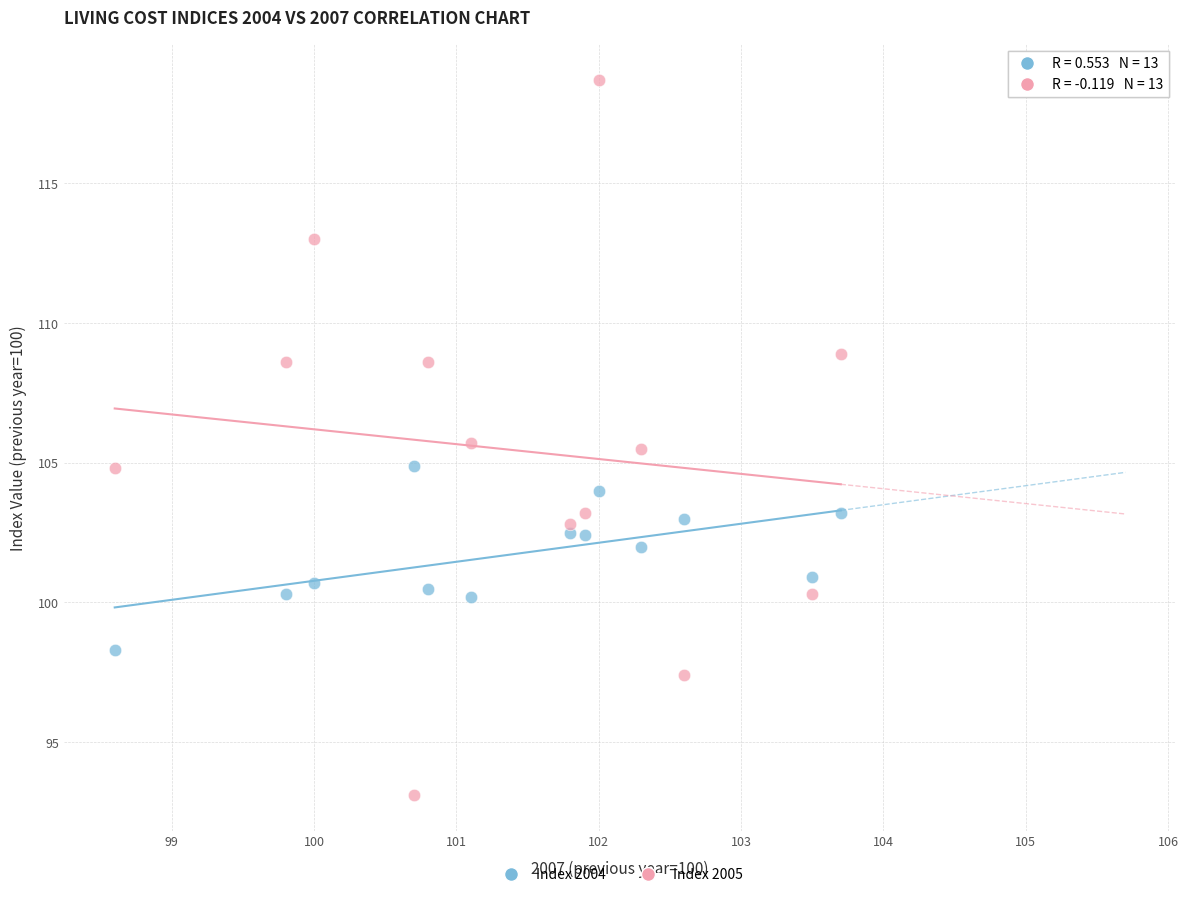

Across all data points, what is the range of Y values (max minus min)?

25.6